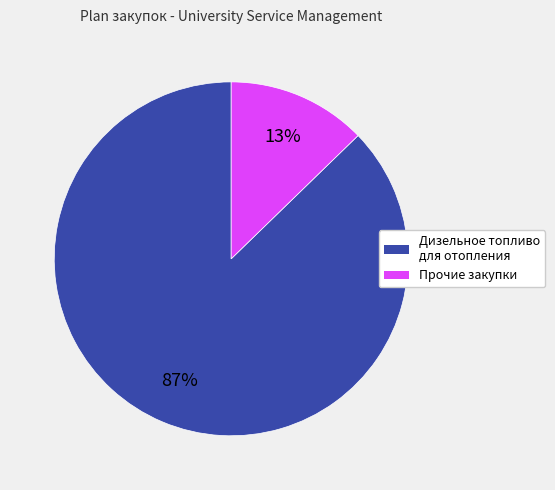

To the nearest percent, what portion does Прочие закупки represent?

13%